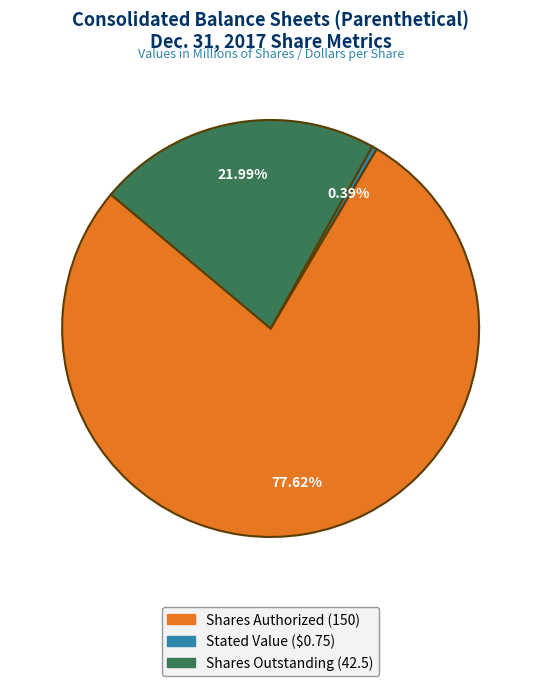

Does any single category account for the majority?

Yes